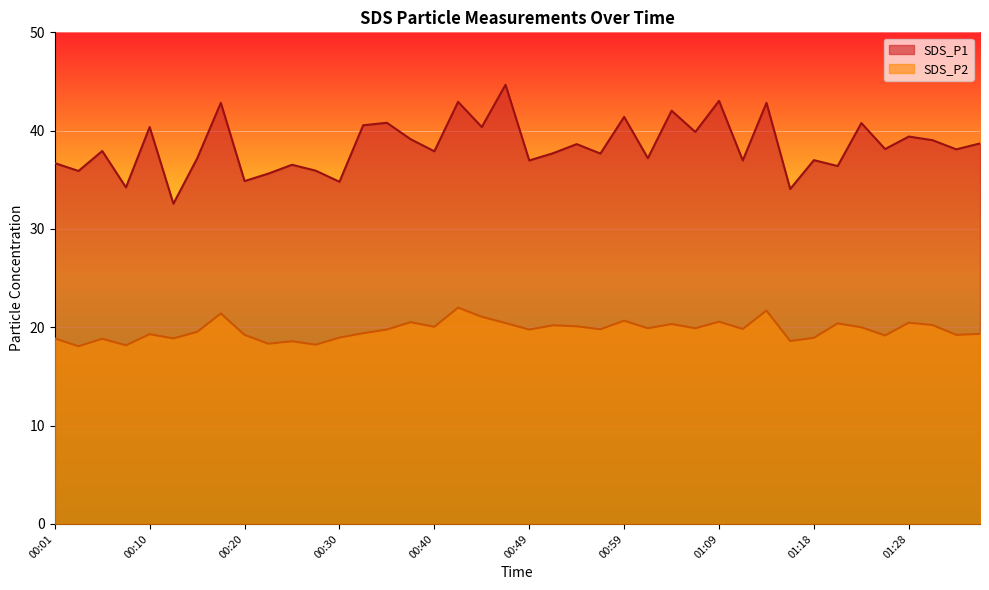

True or false: SDS_P2 and SDS_P1 cross at least once.

False